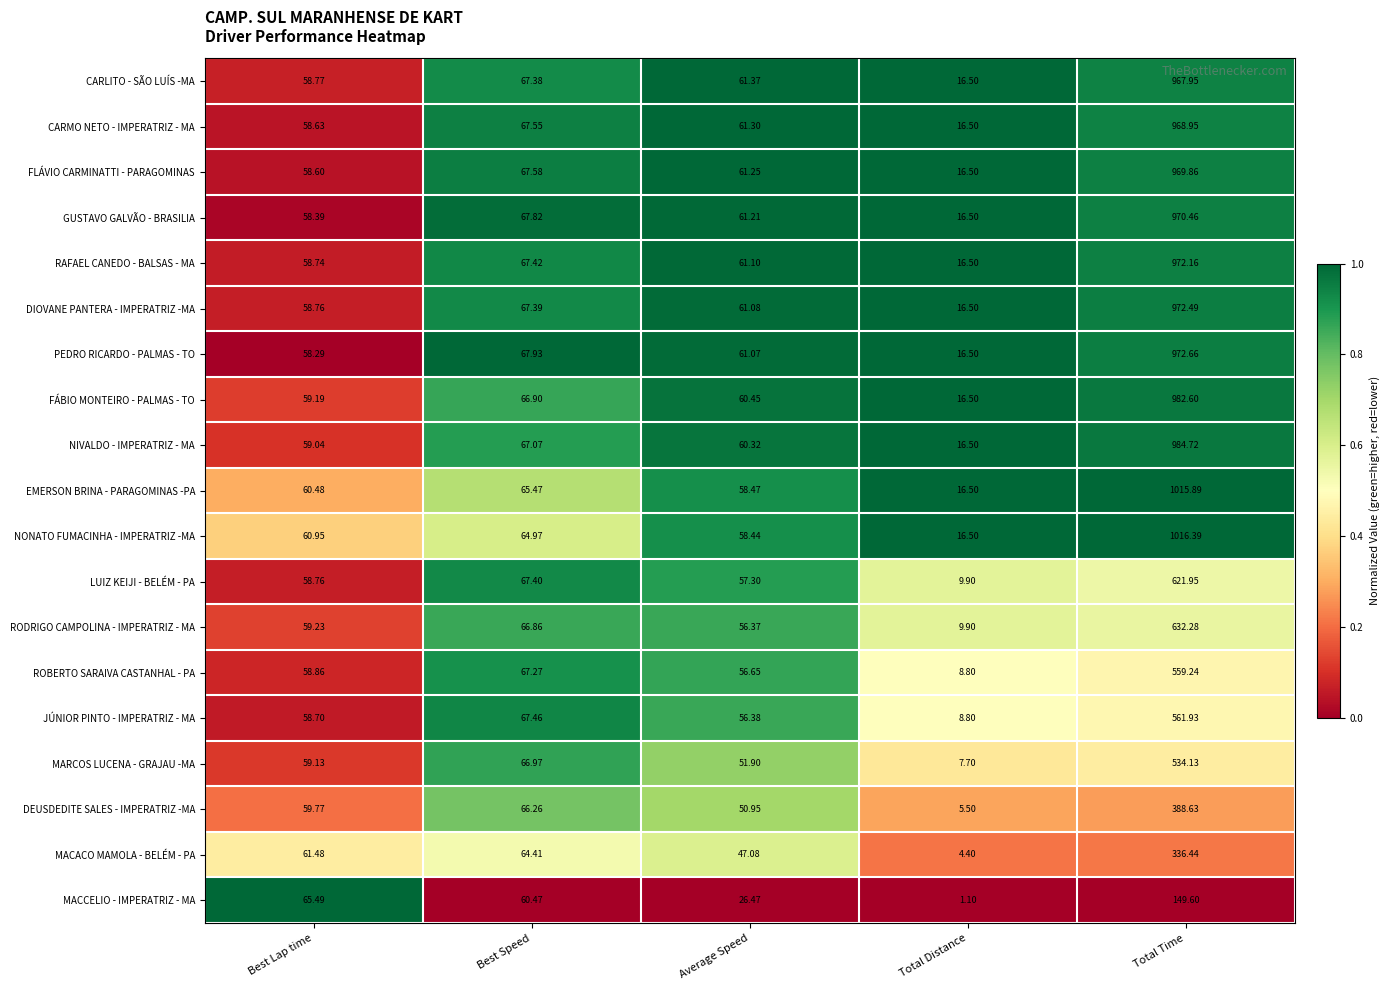

Which series has the largest total across all categories?

NONATO FUMACINHA - IMPERATRIZ -MA